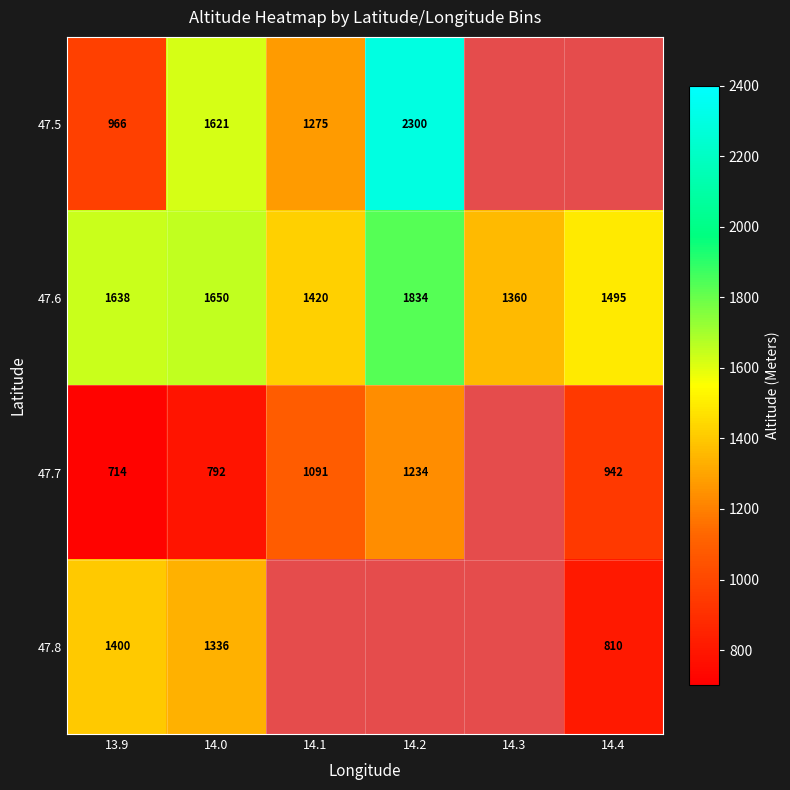

List the labels in order of 47.6 value, smallest first.

14.3, 14.1, 14.4, 13.9, 14.0, 14.2